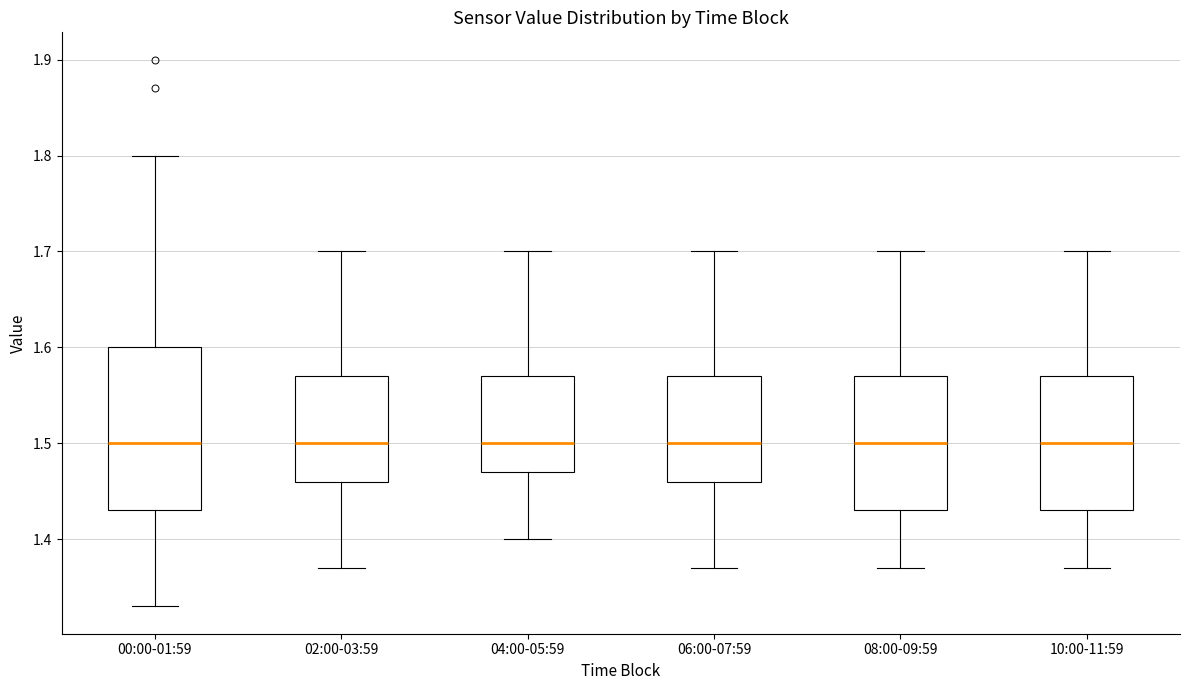

Reading left to right, transcribe this box plot: for each box, give where its median line is, the range the box spans, and where its two whiskers end, as read against the y-axis. The values are not printed on the chart, so give them approximately, as read against the axis.

00:00-01:59: median 1.50, box 1.43 to 1.60, whiskers 1.33 to 1.80
02:00-03:59: median 1.50, box 1.46 to 1.57, whiskers 1.37 to 1.70
04:00-05:59: median 1.50, box 1.47 to 1.57, whiskers 1.40 to 1.70
06:00-07:59: median 1.50, box 1.46 to 1.57, whiskers 1.37 to 1.70
08:00-09:59: median 1.50, box 1.43 to 1.57, whiskers 1.37 to 1.70
10:00-11:59: median 1.50, box 1.43 to 1.57, whiskers 1.37 to 1.70